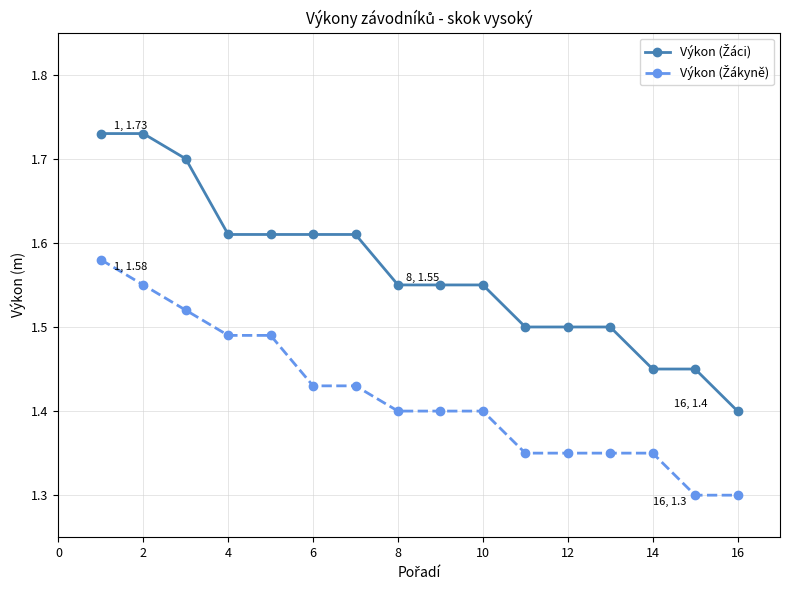

Does the chart have visible grid lines?

Yes